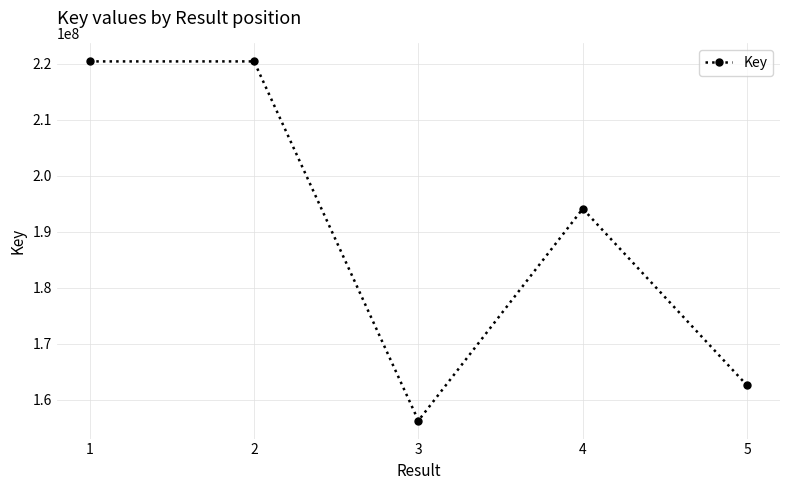

Is it true that the value at 4 is 194136829?

True